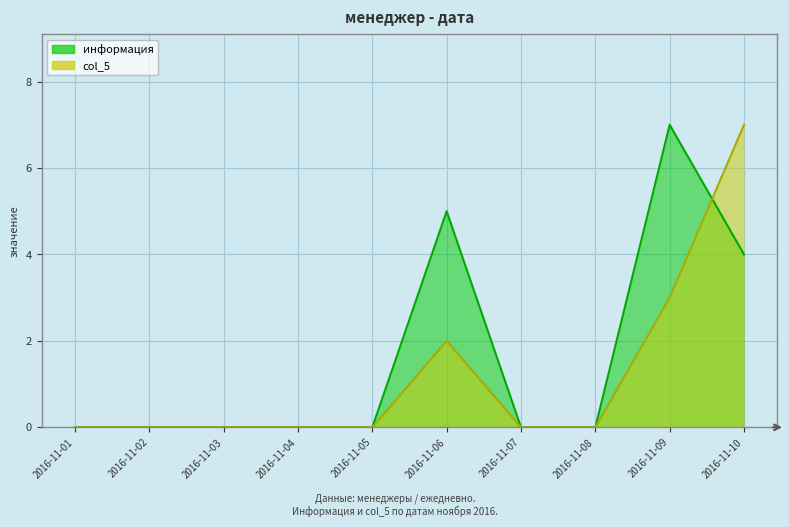

Between 2016-11-01 and 2016-11-03, which series saw the biggest shift?

информация